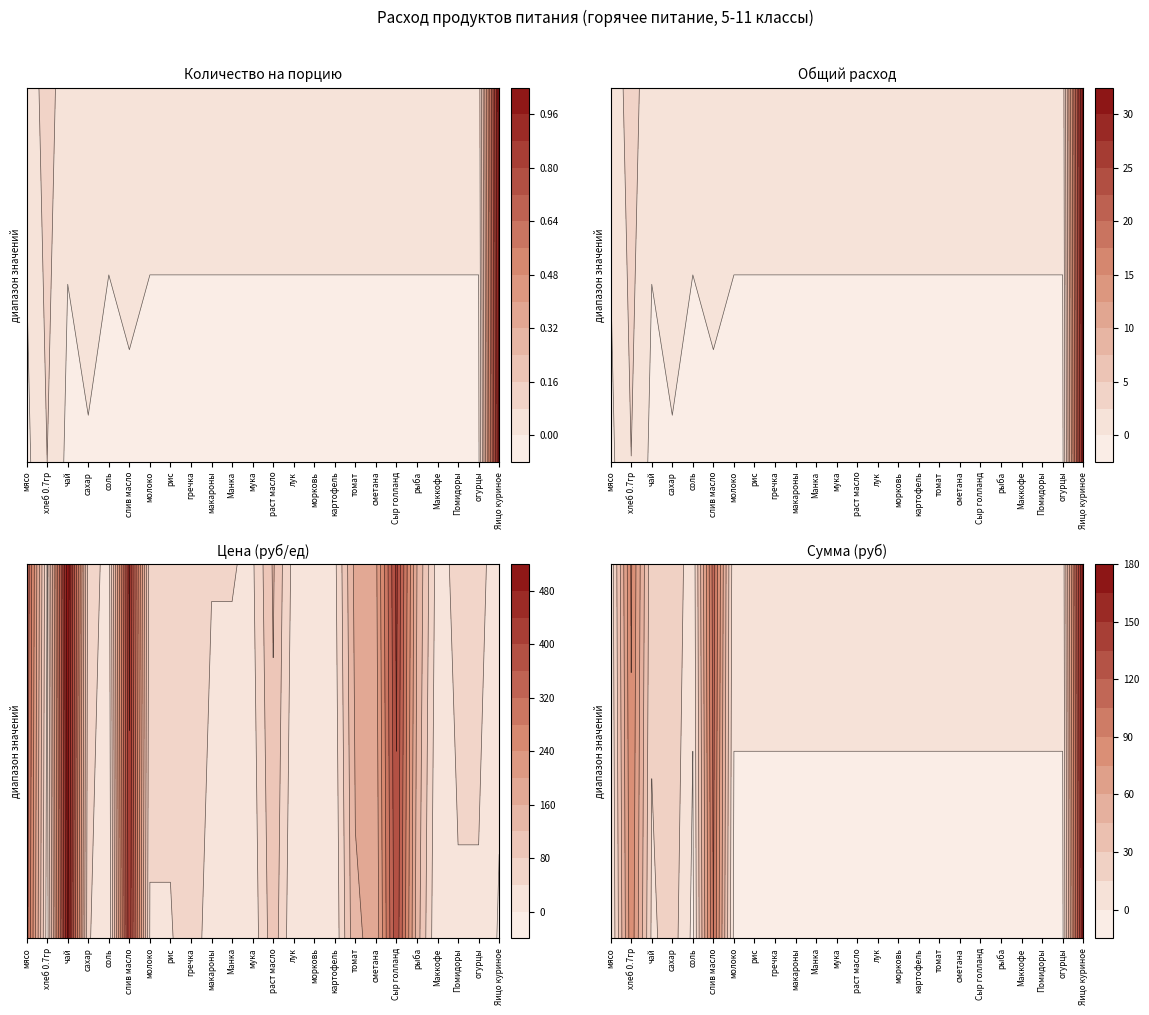

Which series changed the most between 2 and 3?

чай